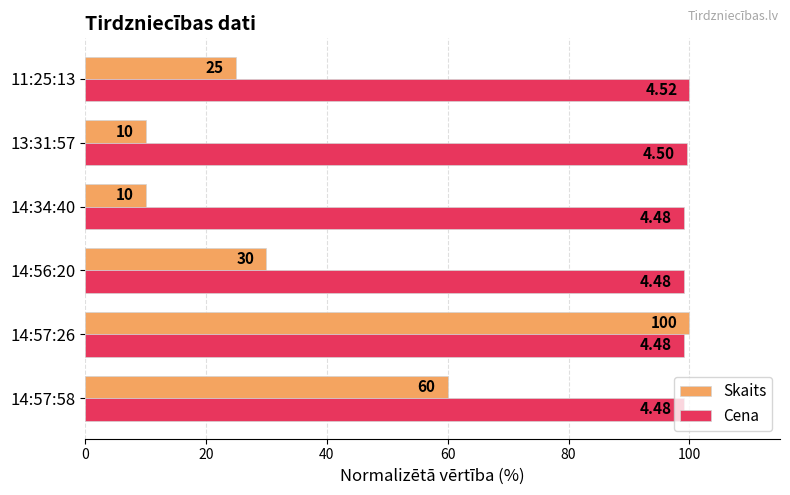

What is the sum of all Cena values?

596.0